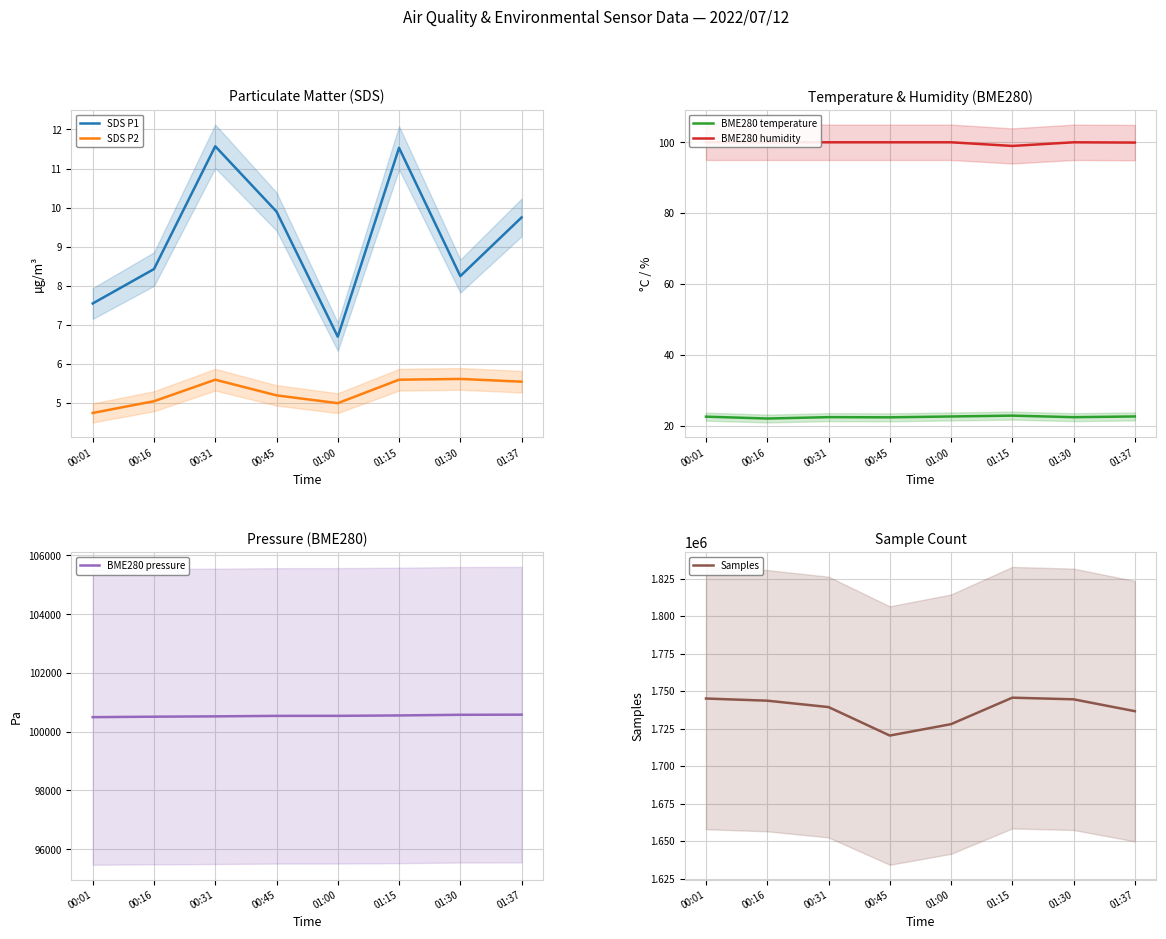

Reading left to right, transcribe all the data shown in this chart.

SDS P1: 00:01=7.5	00:16=8.4	00:31=11.6	00:45=9.9	01:00=6.7	01:15=11.5	01:30=8.2	01:37=9.8
SDS P2: 00:01=4.8	00:16=5.0	00:31=5.6	00:45=5.2	01:00=5.0	01:15=5.6	01:30=5.6	01:37=5.5
BME280 temperature: 00:01=22.6	00:16=22.0	00:31=22.4	00:45=22.4	01:00=22.6	01:15=22.9	01:30=22.4	01:37=22.6
BME280 humidity: 00:01=100.0	00:16=100.0	00:31=100.0	00:45=100.0	01:00=100.0	01:15=99.0	01:30=100.0	01:37=99.9
BME280 pressure: 00:01=100496.7	00:16=100512.1	00:31=100523.4	00:45=100540.0	01:00=100541.3	01:15=100554.7	01:30=100576.8	01:37=100581.0
Samples: 00:01=1745064.0	00:16=1743619.0	00:31=1739362.0	00:45=1720367.0	01:00=1727971.0	01:15=1745629.0	01:30=1744533.0	01:37=1736633.0